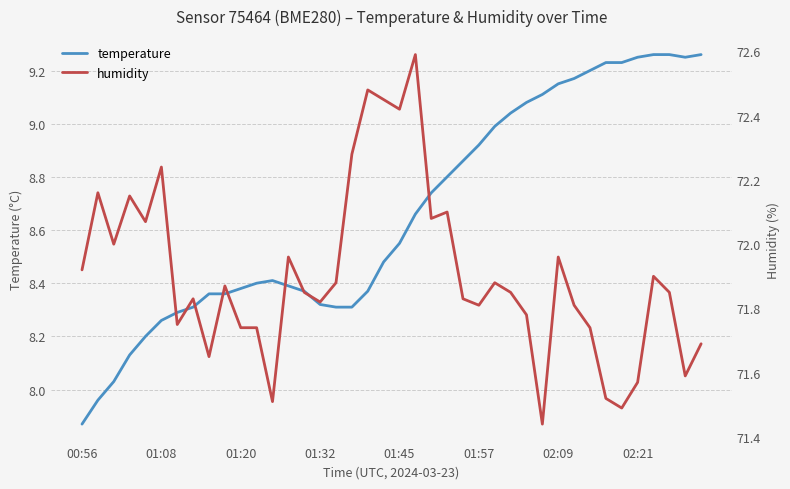

What is the difference between the maximum and minimum values in the humidity series?

1.2